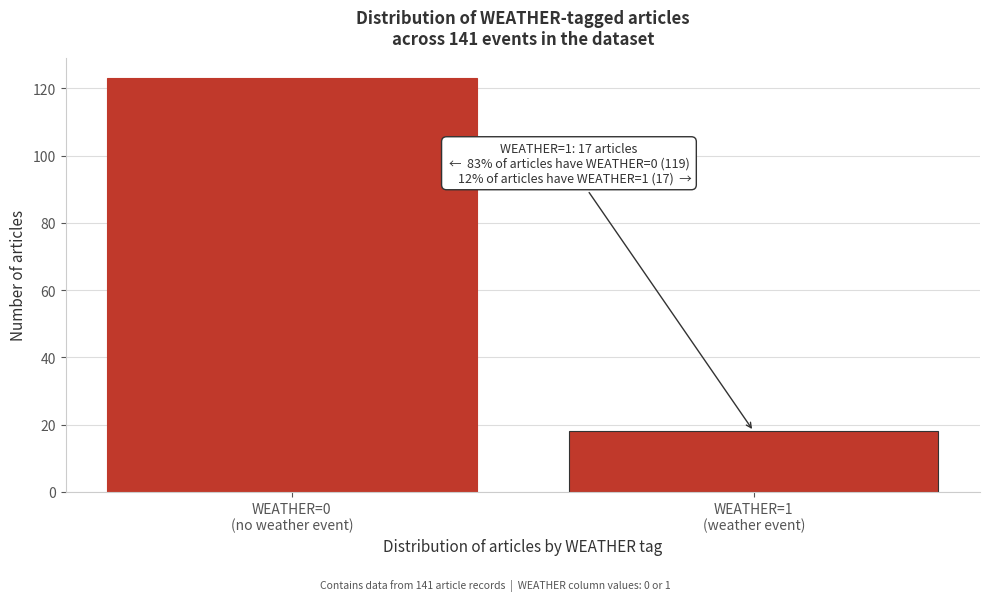

Reading right to left, extract all data points from this chart.

18	123